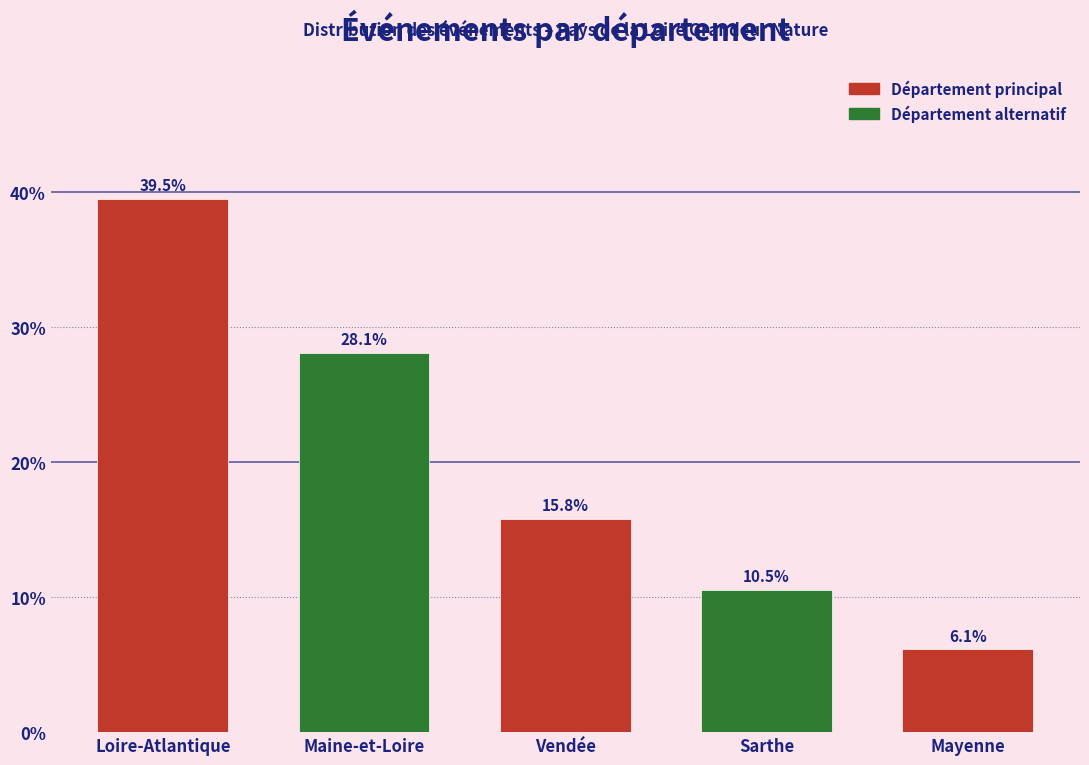

Reading right to left, transcribe all the data shown in this chart.

6.1	10.5	15.8	28.1	39.5